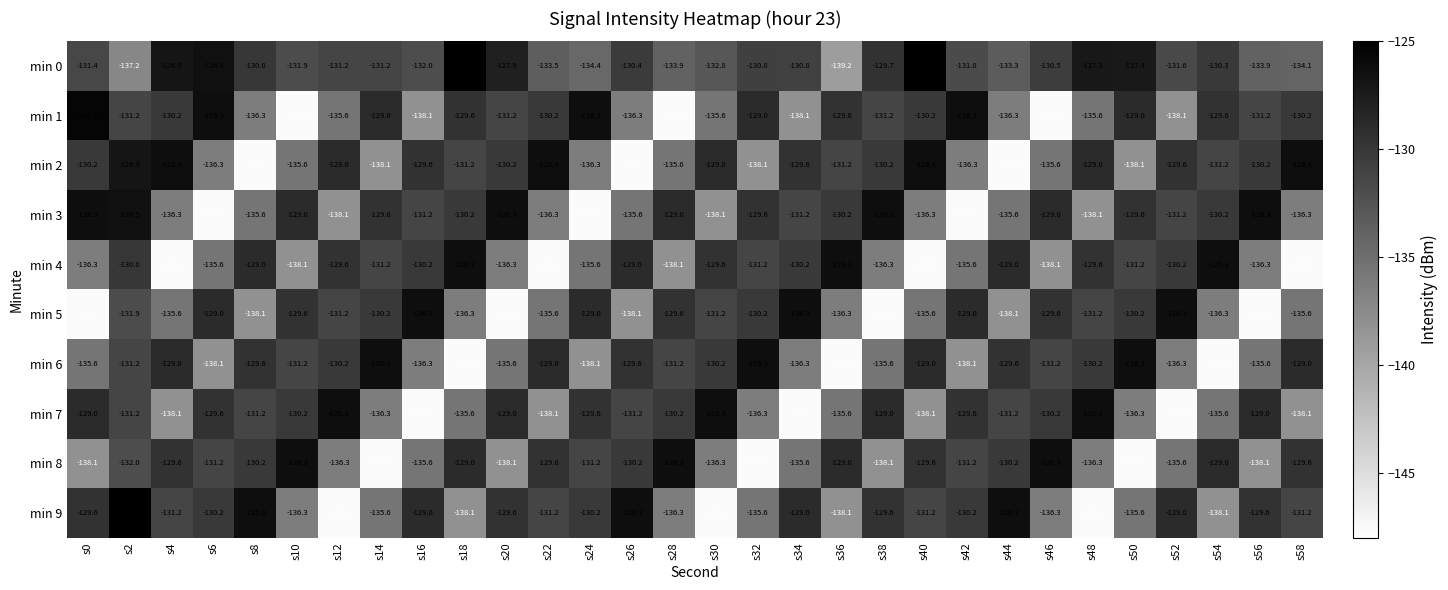

What is the difference between the highest and lowest values at s54?

21.3